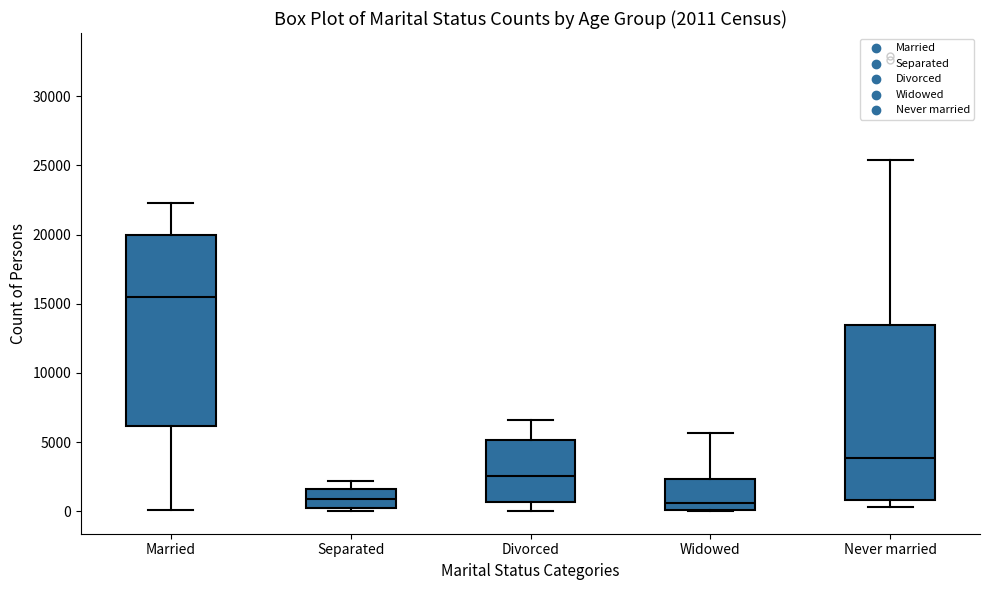

Which box has the highest median line?

Married